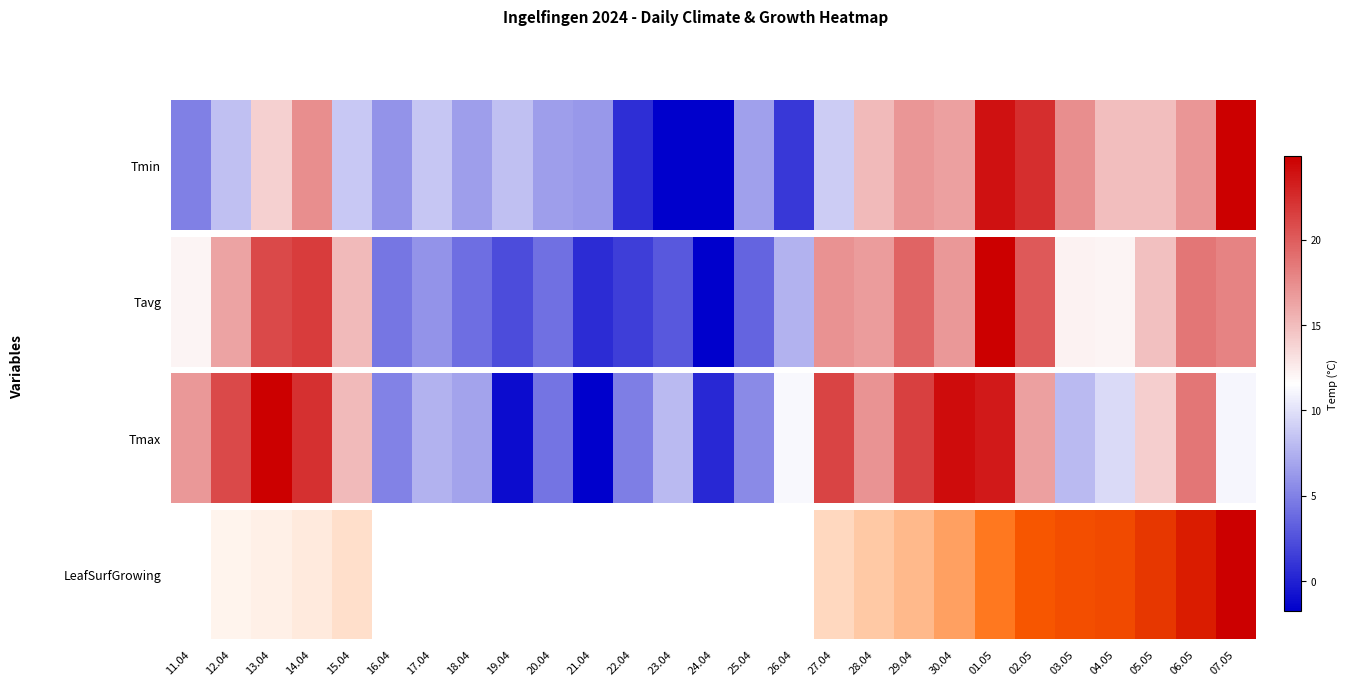

How many values are above zero?

15